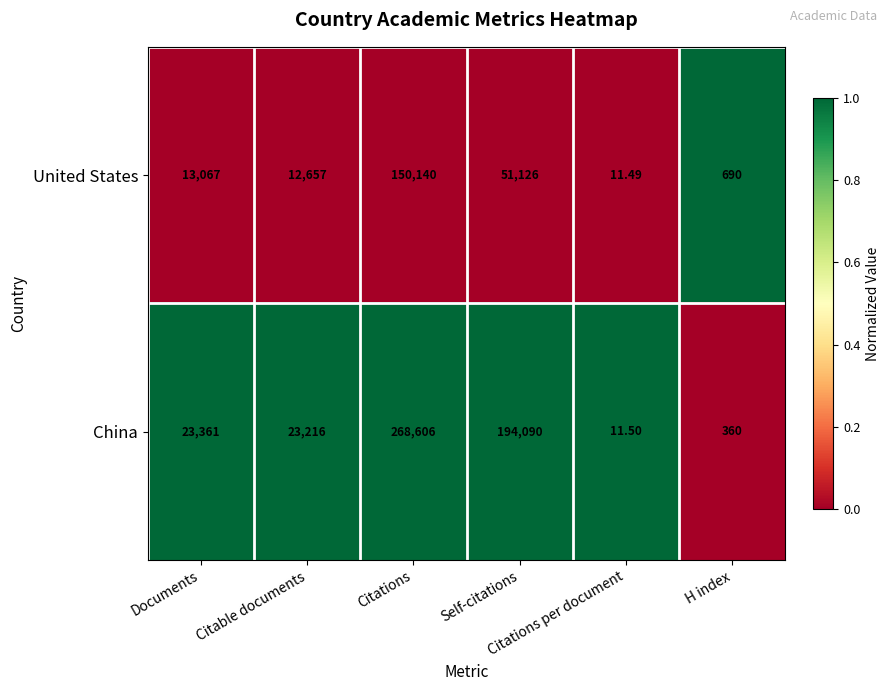

Count the number of data series in this chart.

2